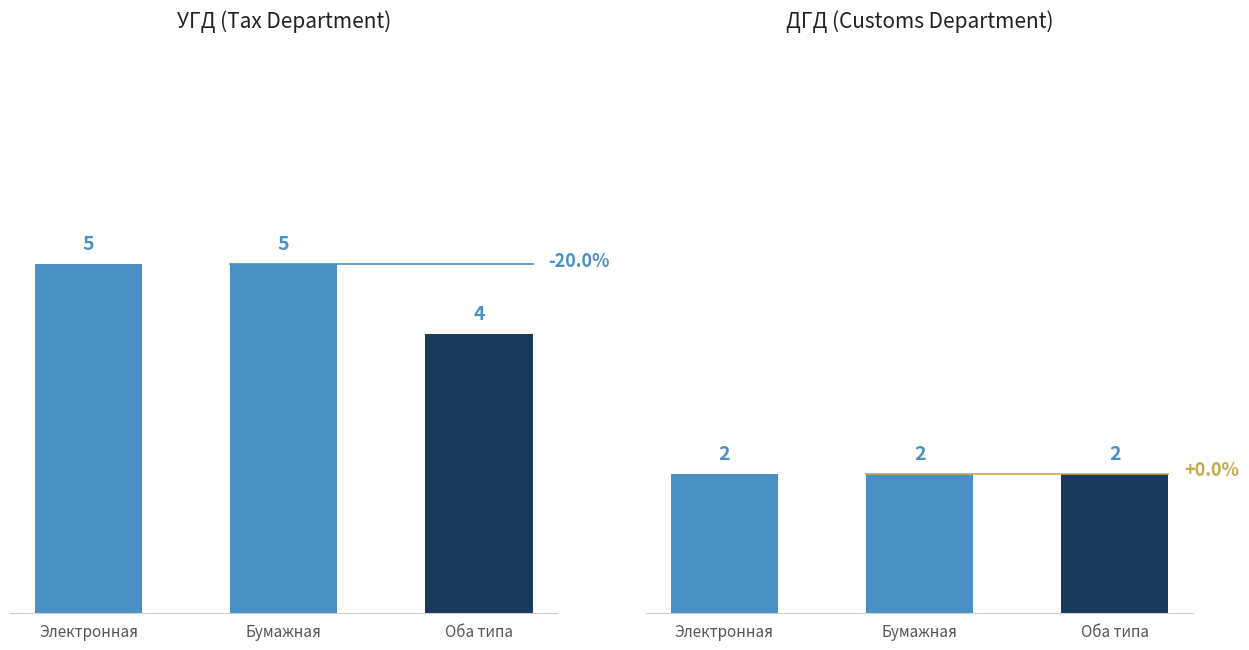

Between Электронная and Бумажная, which is larger?

Электронная